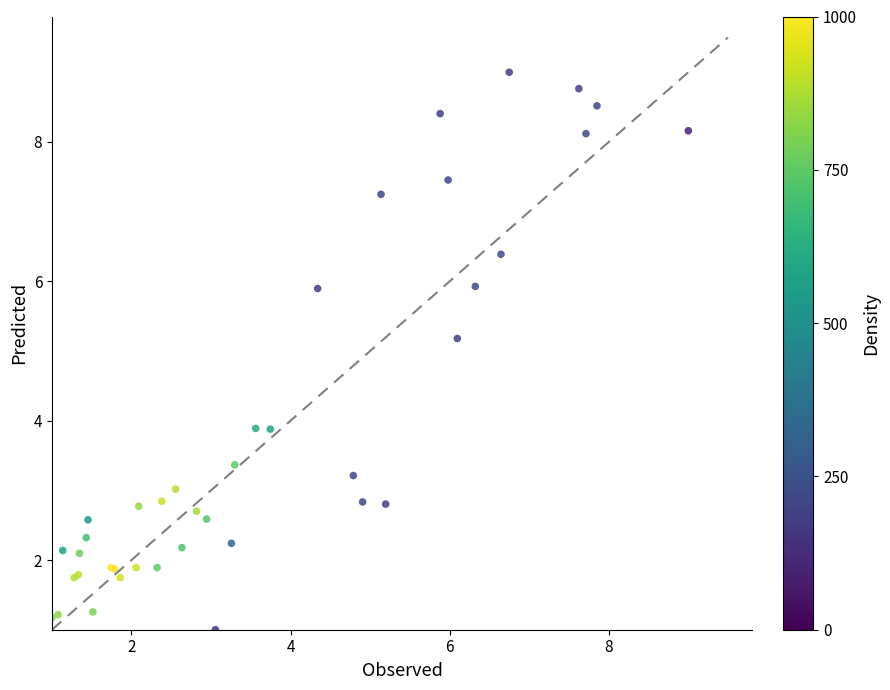

What Y value in the scatter plot is closest to 5?

5.2